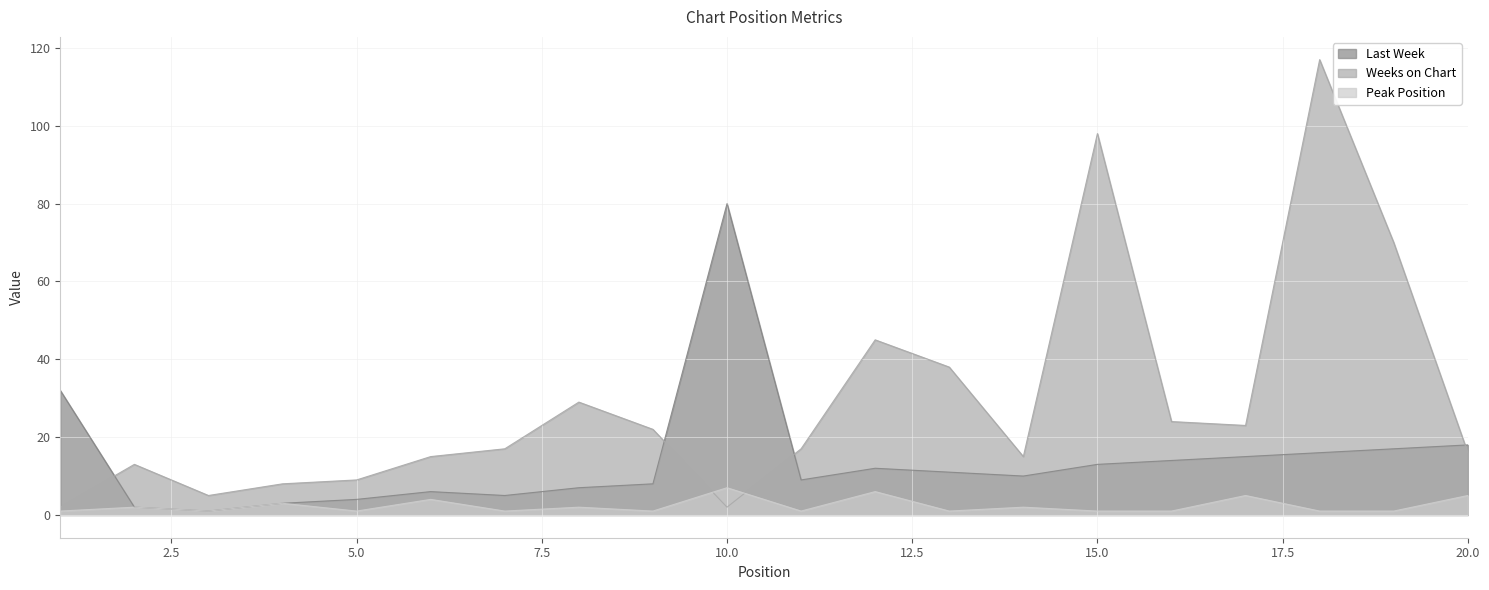

The value of Last Week at 6 is 9. True or false?

False